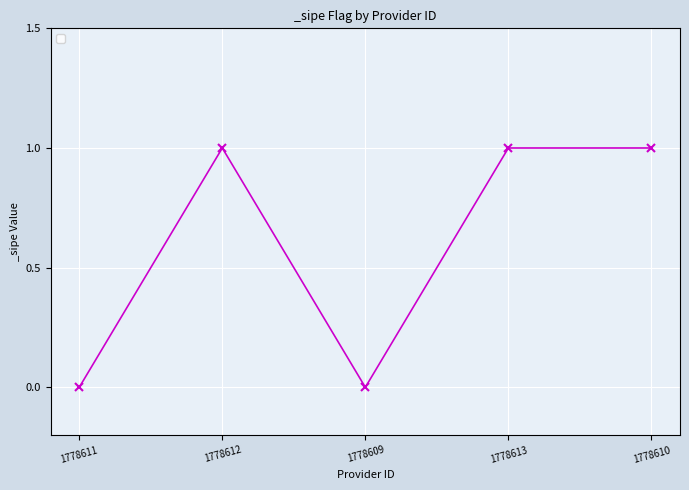

True or false: the data shows 1 at 1778612.

True